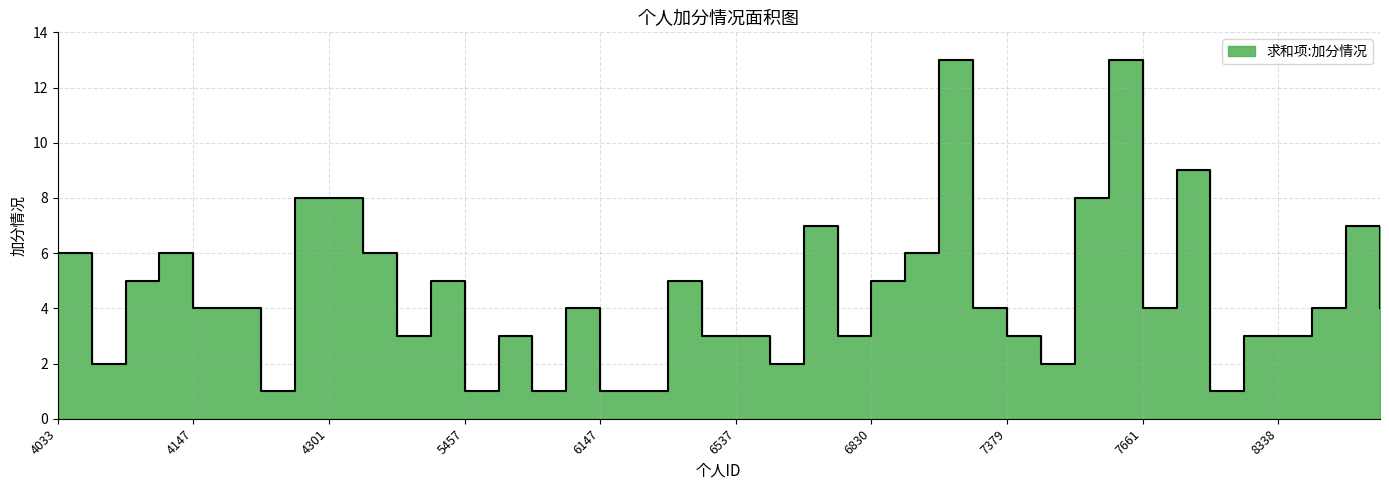

Approximately how many times larger is the value at 6147 compared to 6301?

1.0